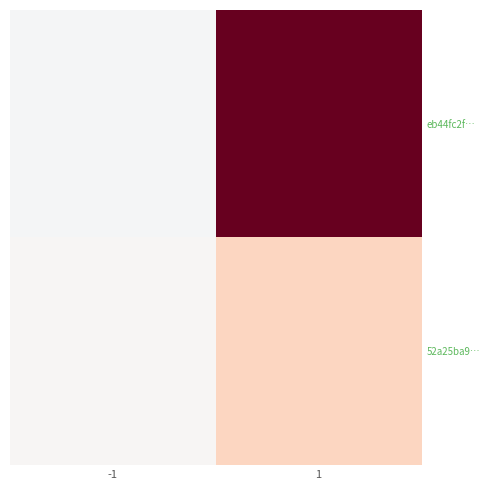

Between -1 and 1, which series saw the biggest shift?

eb44fc2f…